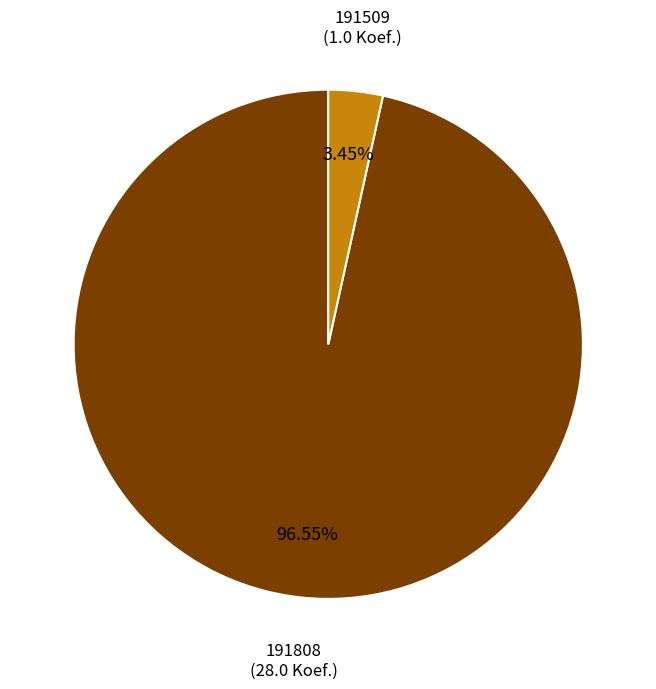

Does any single category account for the majority?

Yes